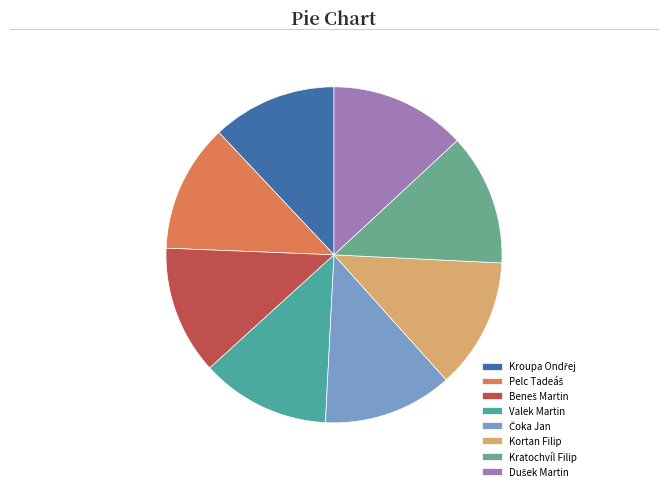

Rank the categories by value from lowest to highest.

Kroupa Ondřej, Pelc Tadeáš, Beneš Martin, Valek Martin, Čoka Jan, Kortan Filip, Kratochvíl Filip, Dušek Martin